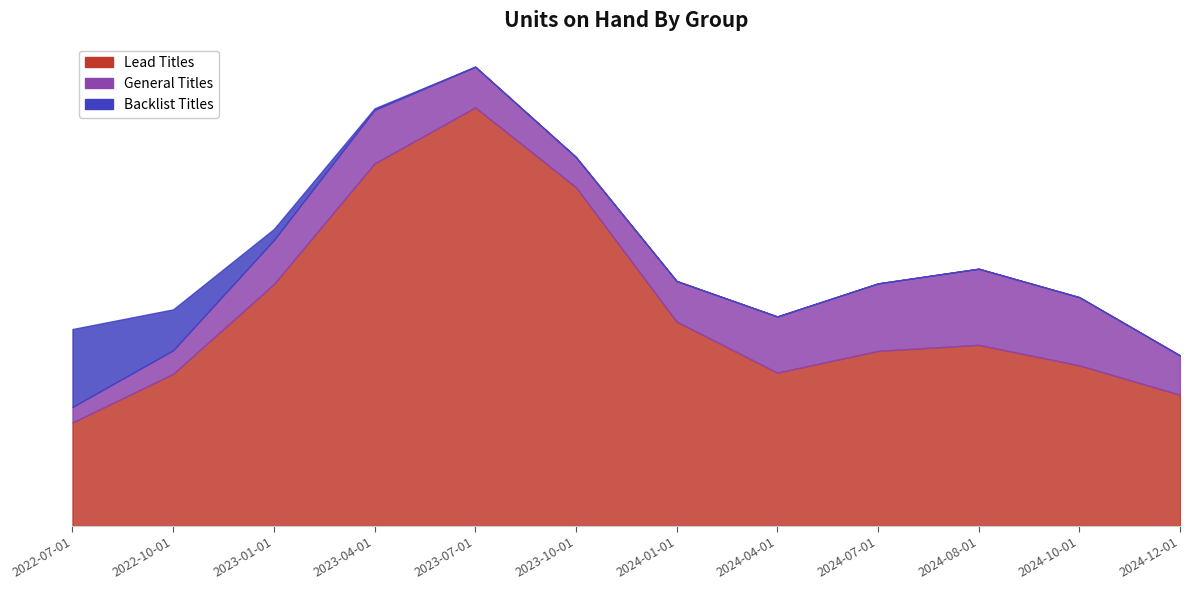

Which series ends up on top after the final intersection of Backlist Titles and General Titles?

General Titles